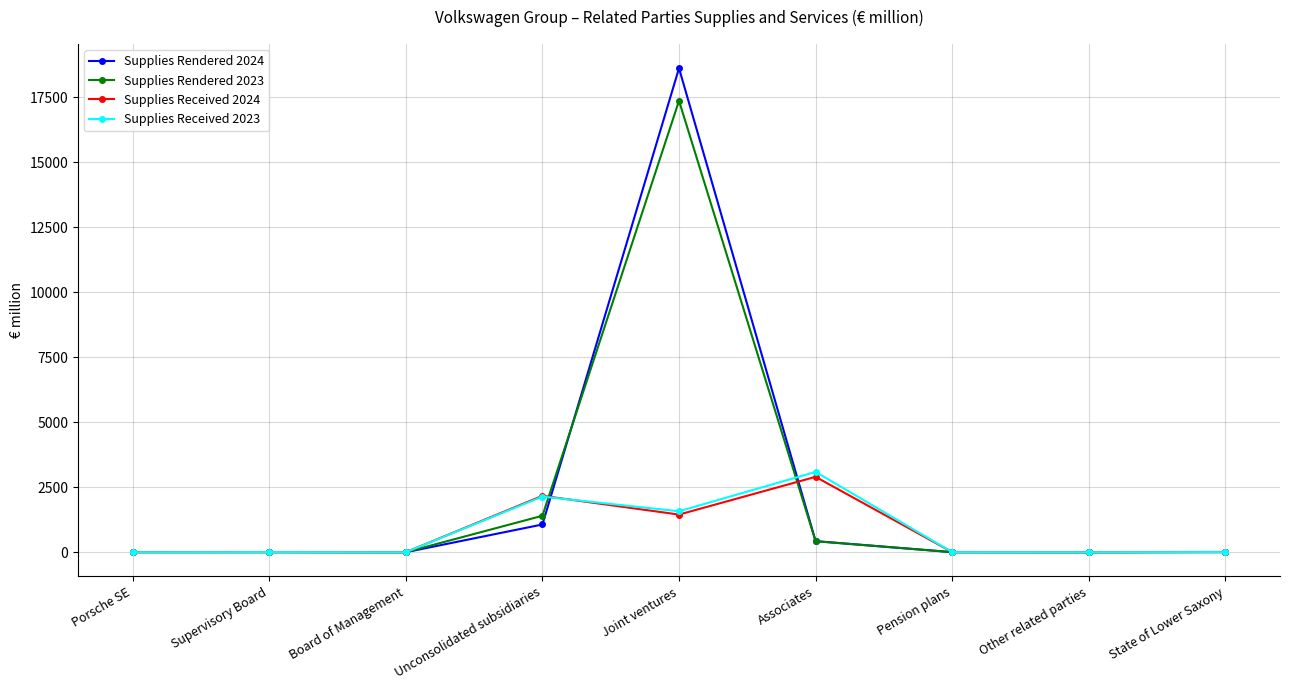

How many values in the Supplies Received 2023 series are below 4?

4